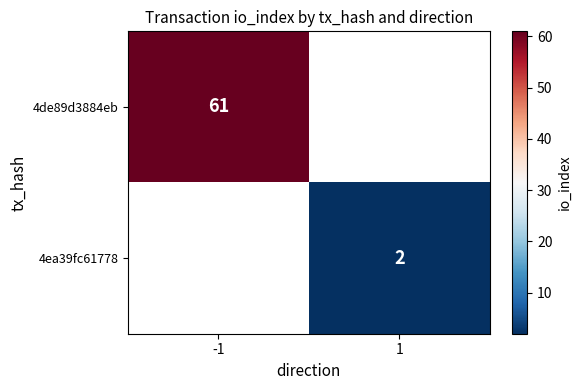

True or false: 4ea39fc61778 has a value of 1 at 1.

False